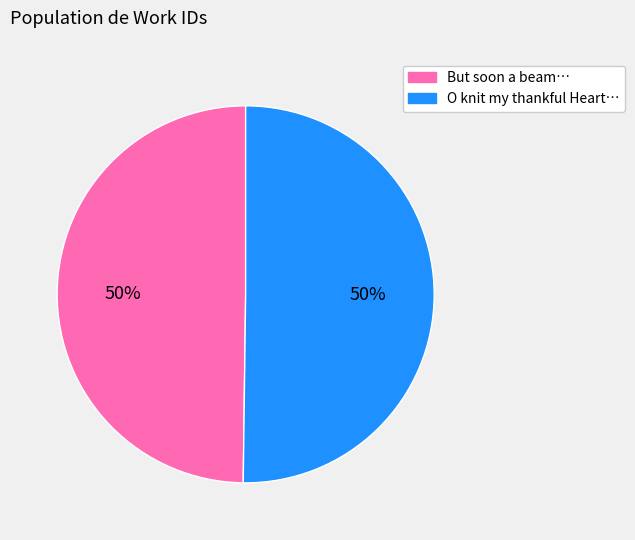

To the nearest percent, what is the average slice percentage?

50%